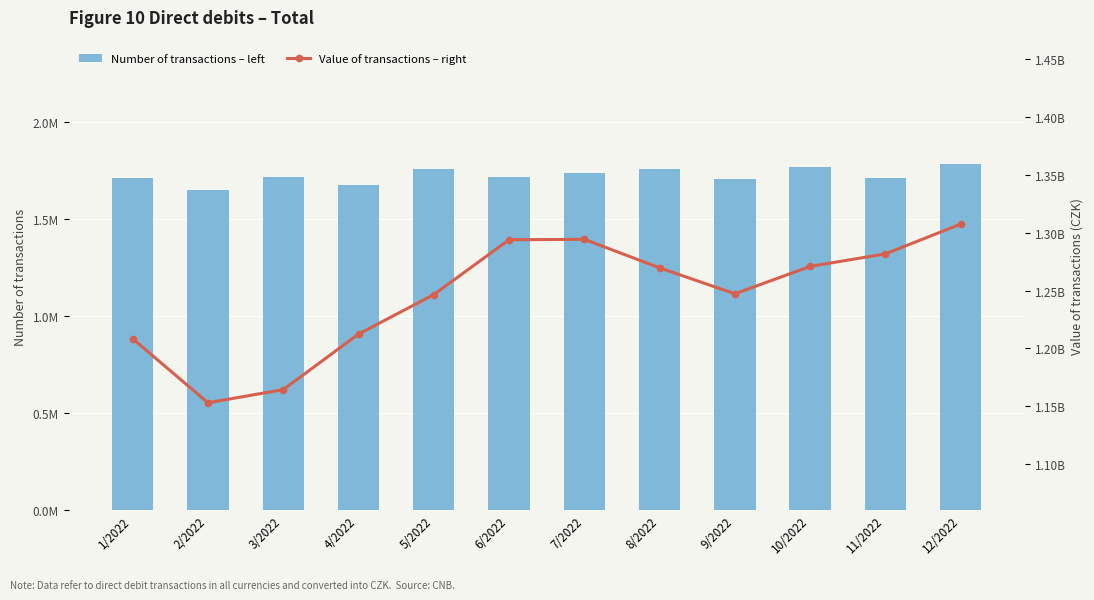

What is the label of the 3rd bar from the right?

10/2022